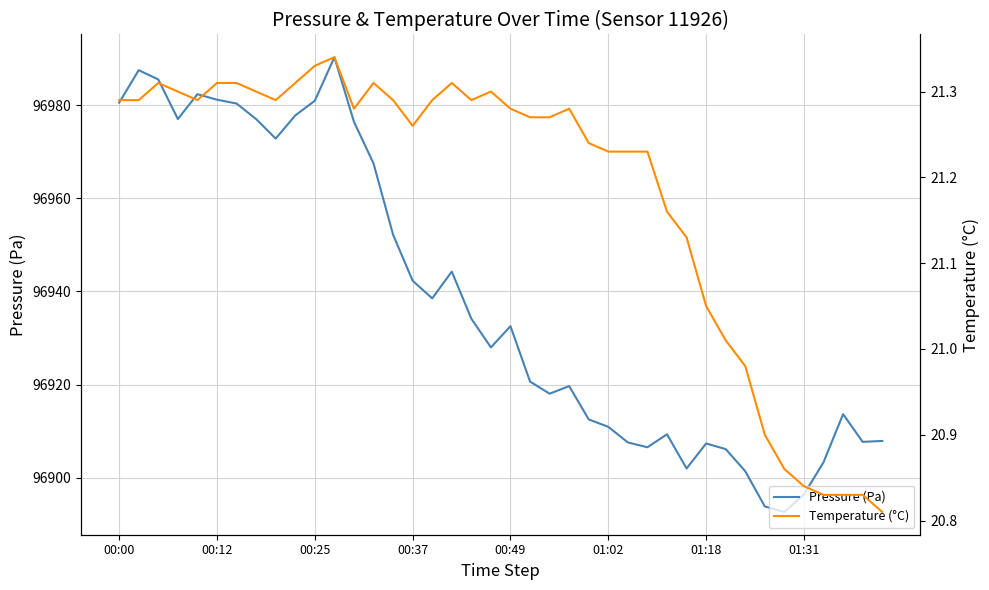

What is the highest value of the Pressure (Pa) series?

96990.3